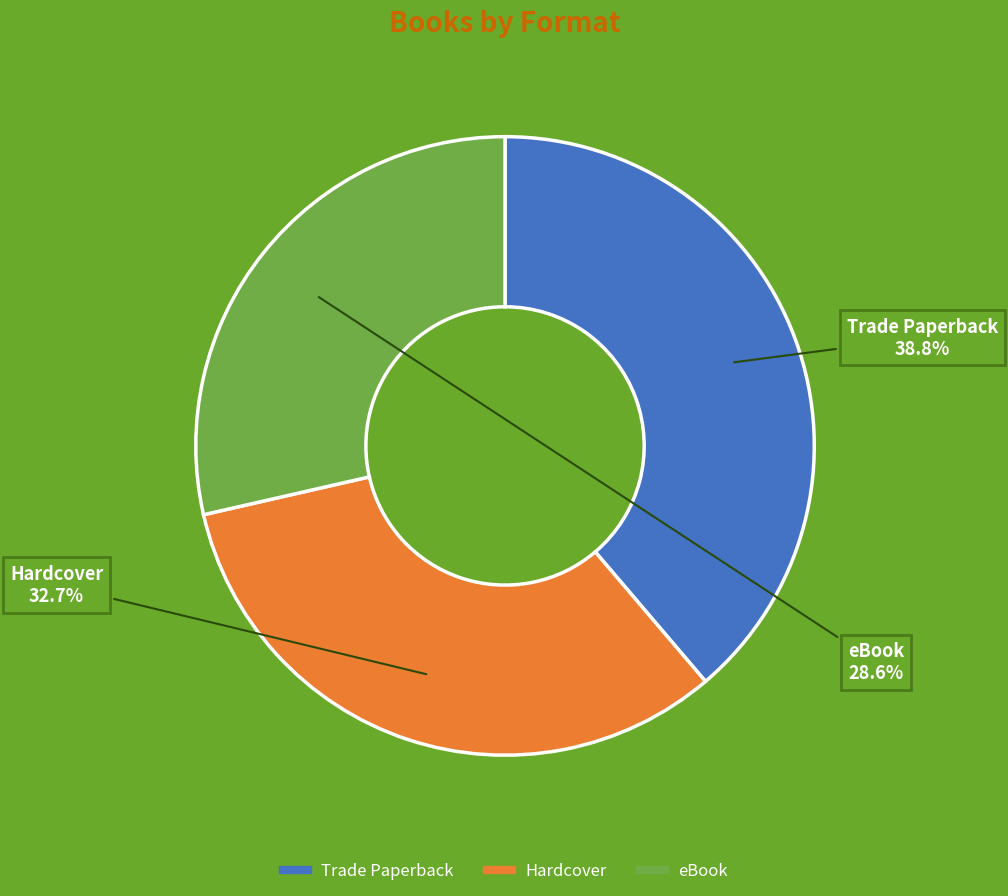

How many segments does this pie chart have?

3